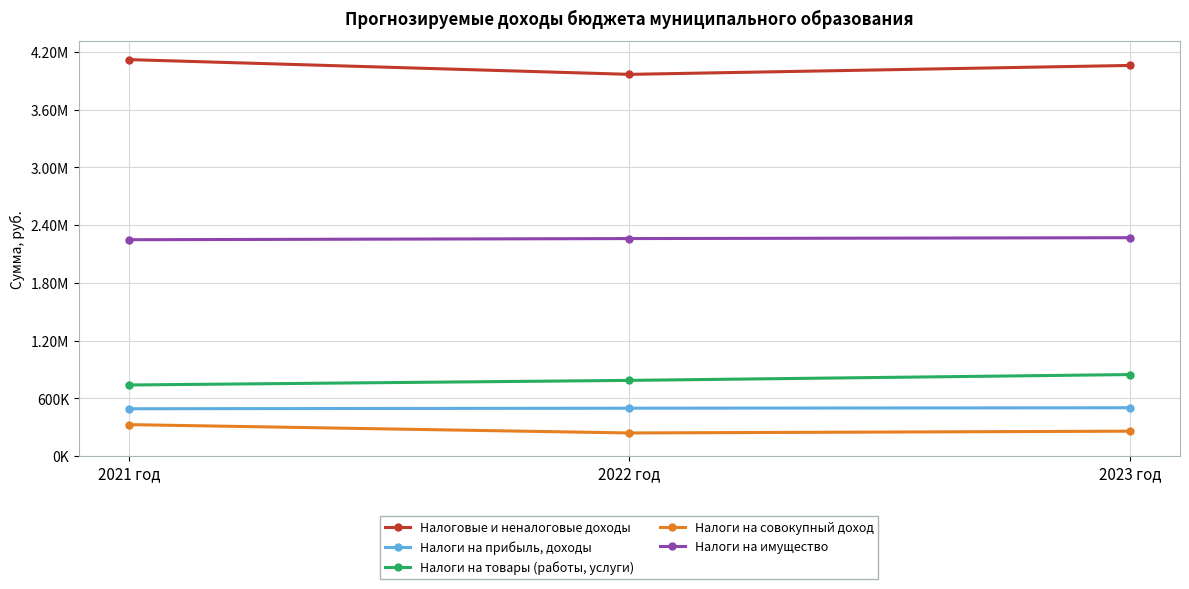

Which series has the widest spread of values?

Налоговые и неналоговые доходы